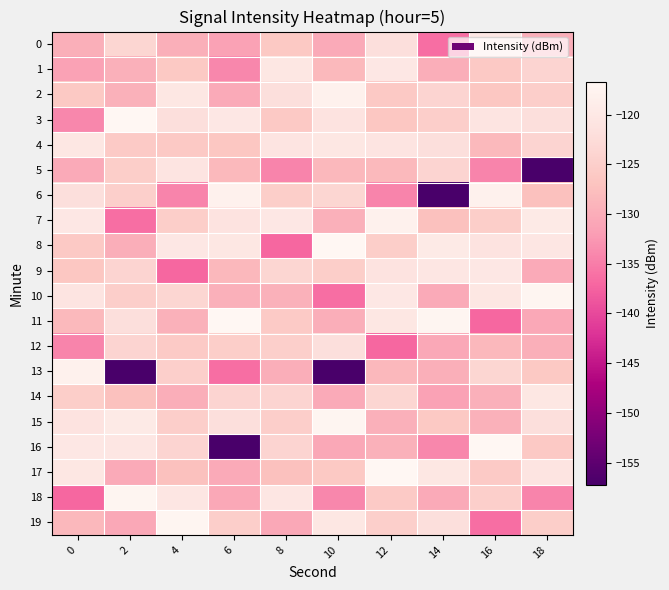

List the series in order of their peak value, highest first.

3, 8, 11, 16, 17, 10, 15, 18, 19, 2, 6, 7, 13, 9, 0, 1, 4, 14, 5, 12